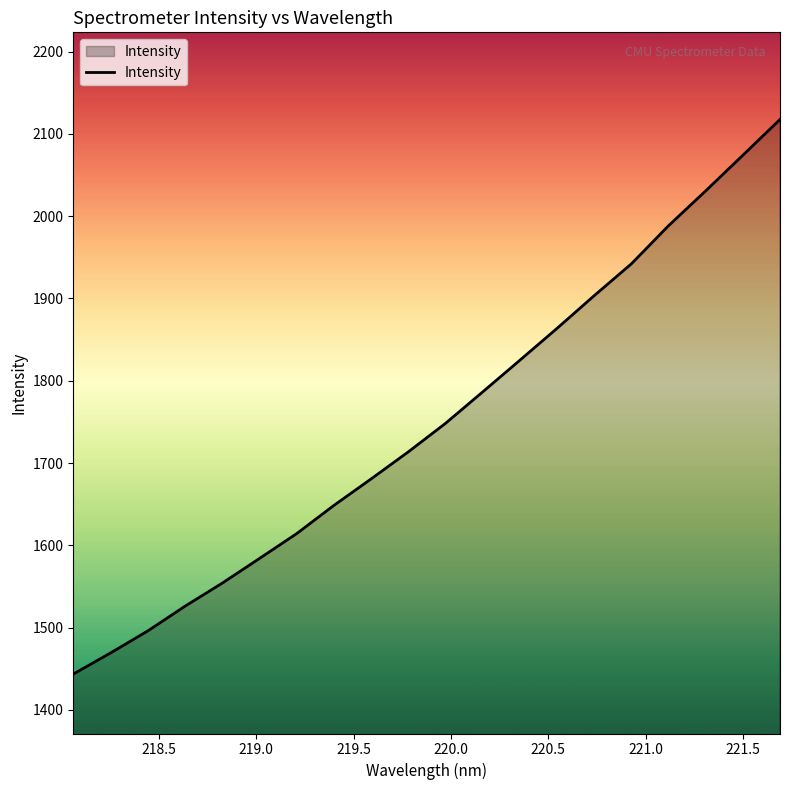

True or false: there are more than 2 points higher than both neighbors.

False